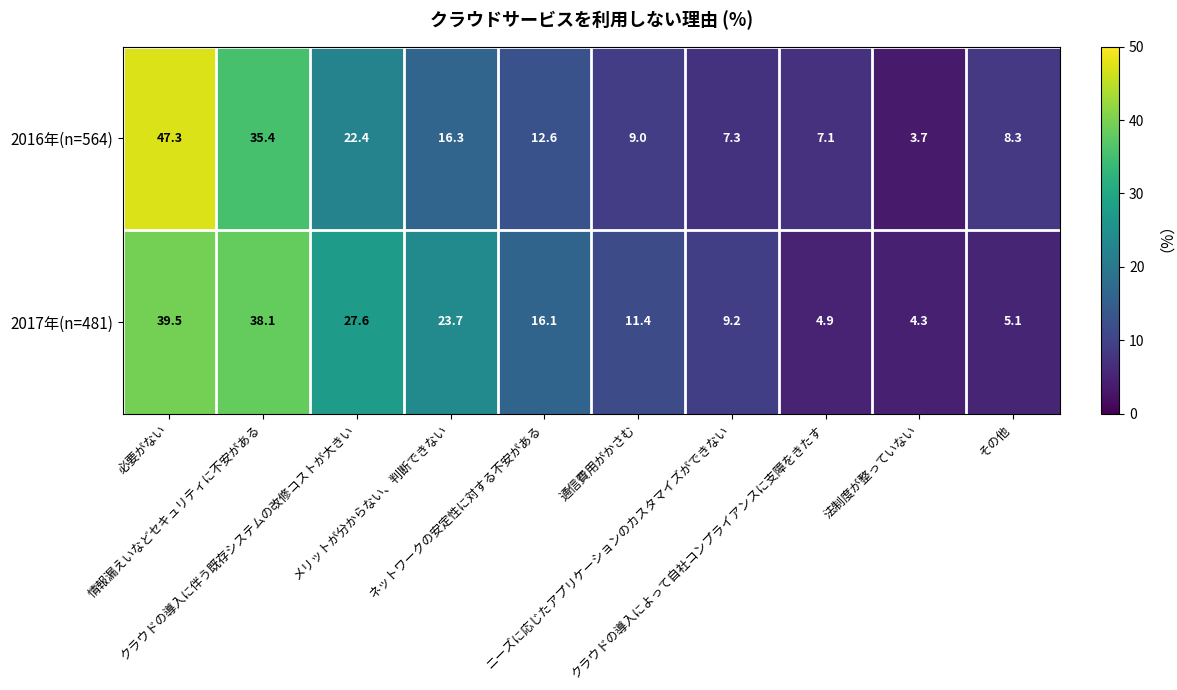

At how many categories does at least one series exceed 40?

1